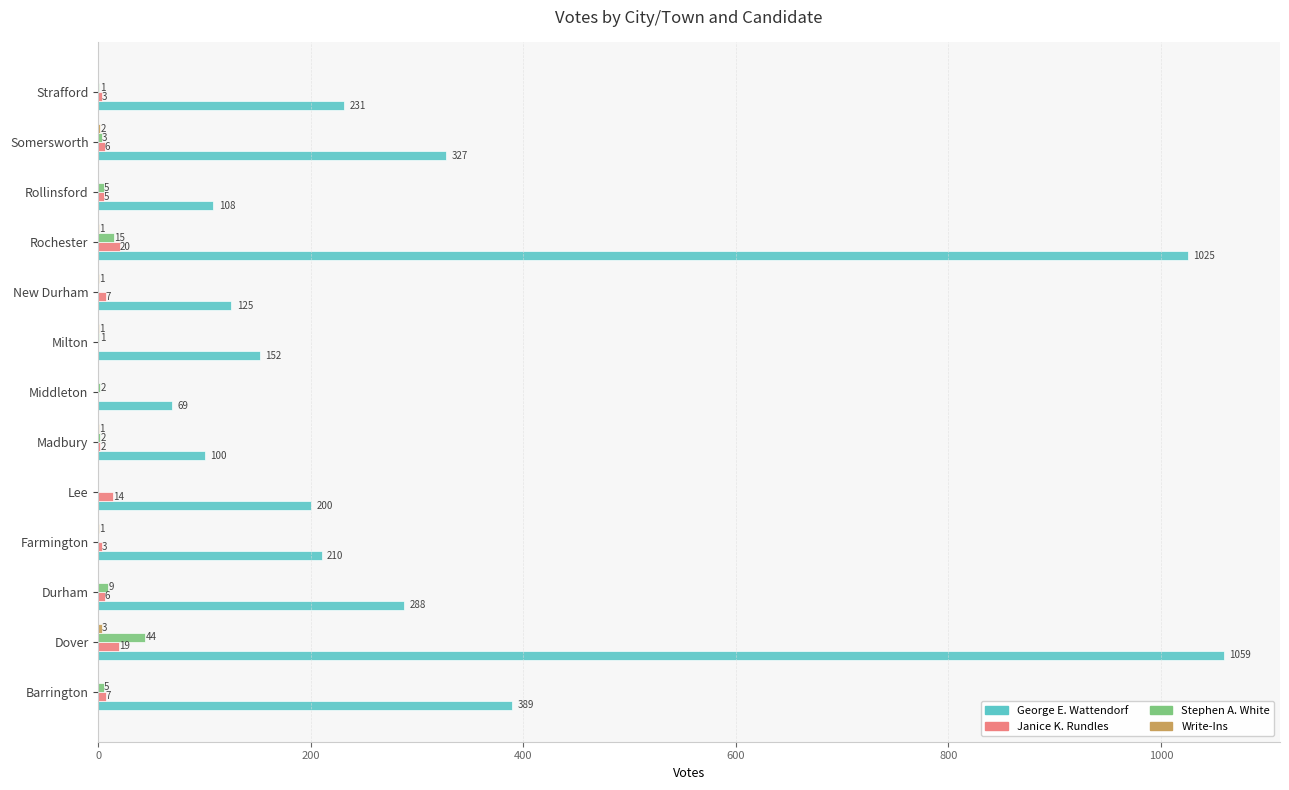

Which series changed the most between New Durham and Rollinsford?

George E. Wattendorf